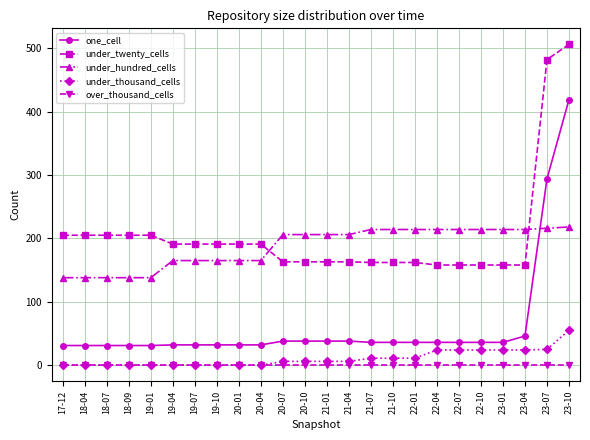

What is the highest value of the under_thousand_cells series?

55